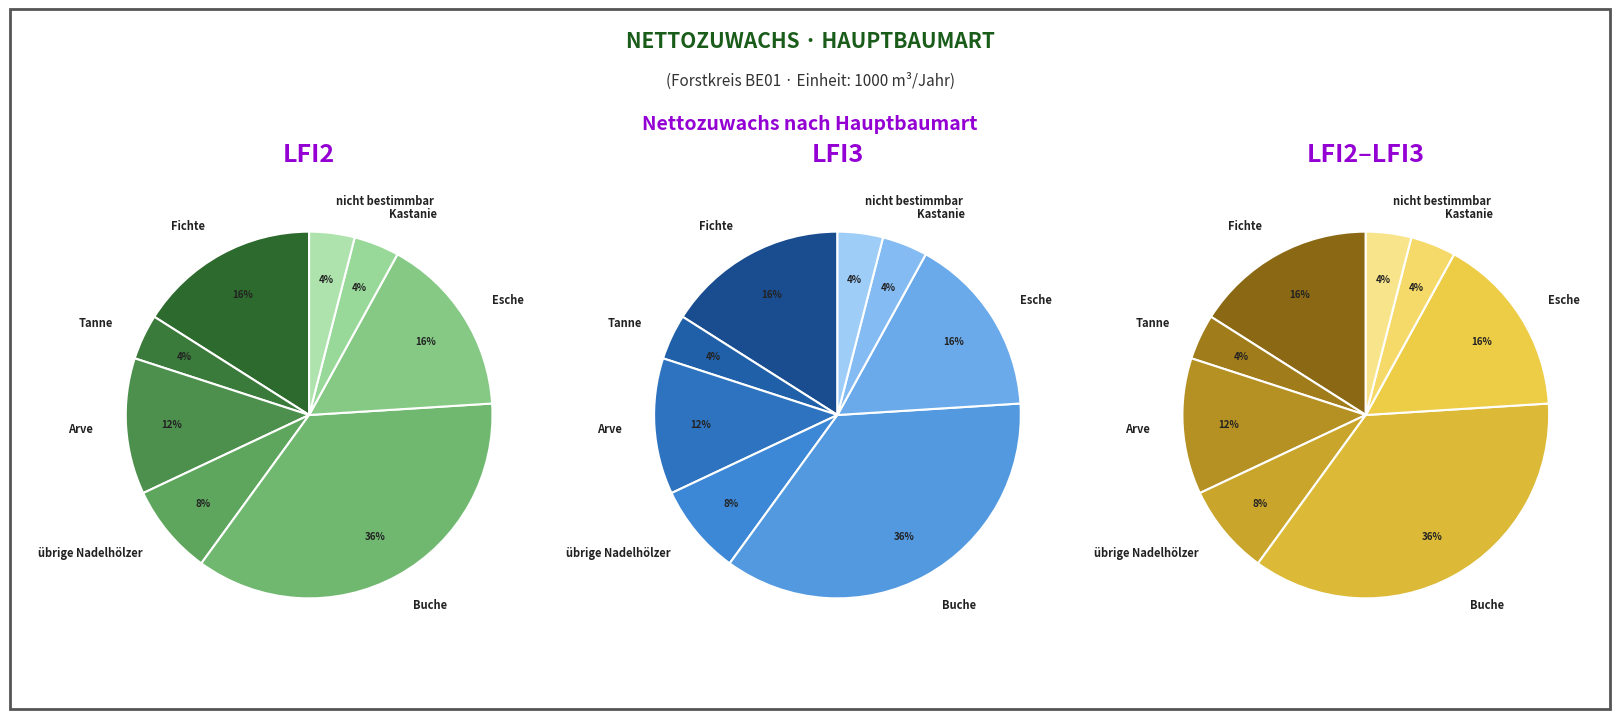

To the nearest percent, what percentage of the pie is Fichte?

16%